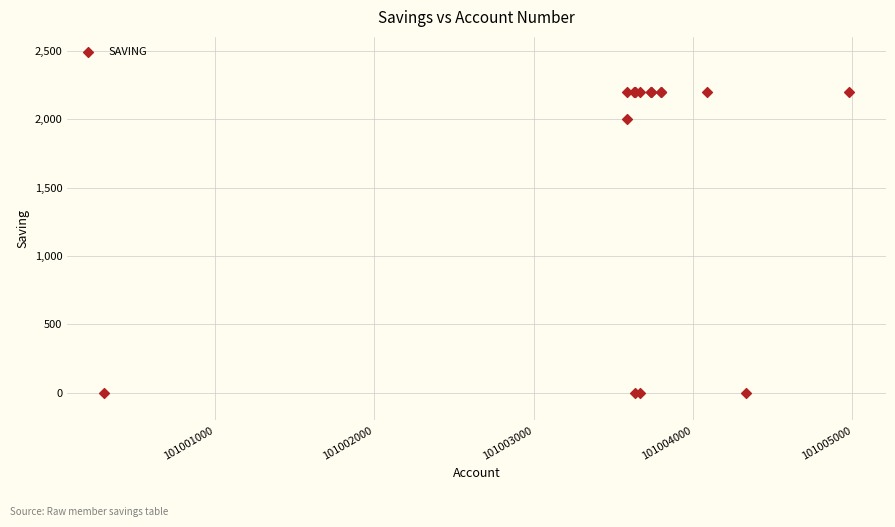

What Y value in the scatter plot is closest to 1100?

2000